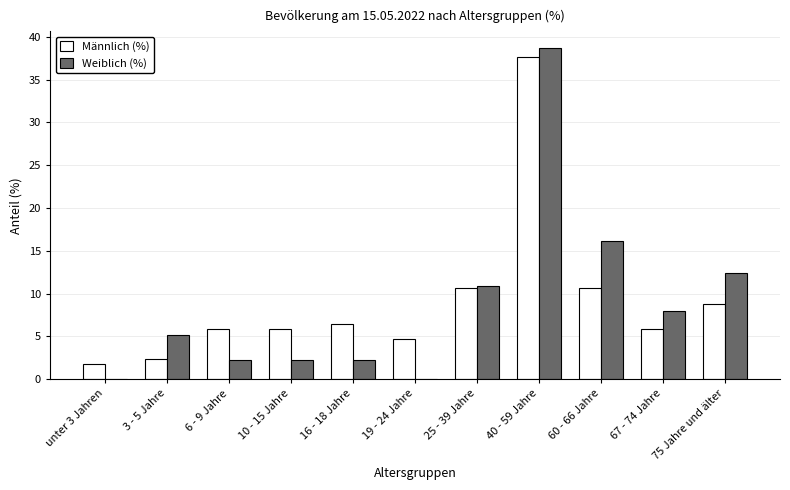

Between 6 - 9 Jahre and 40 - 59 Jahre, which series saw the biggest shift?

Weiblich (%)